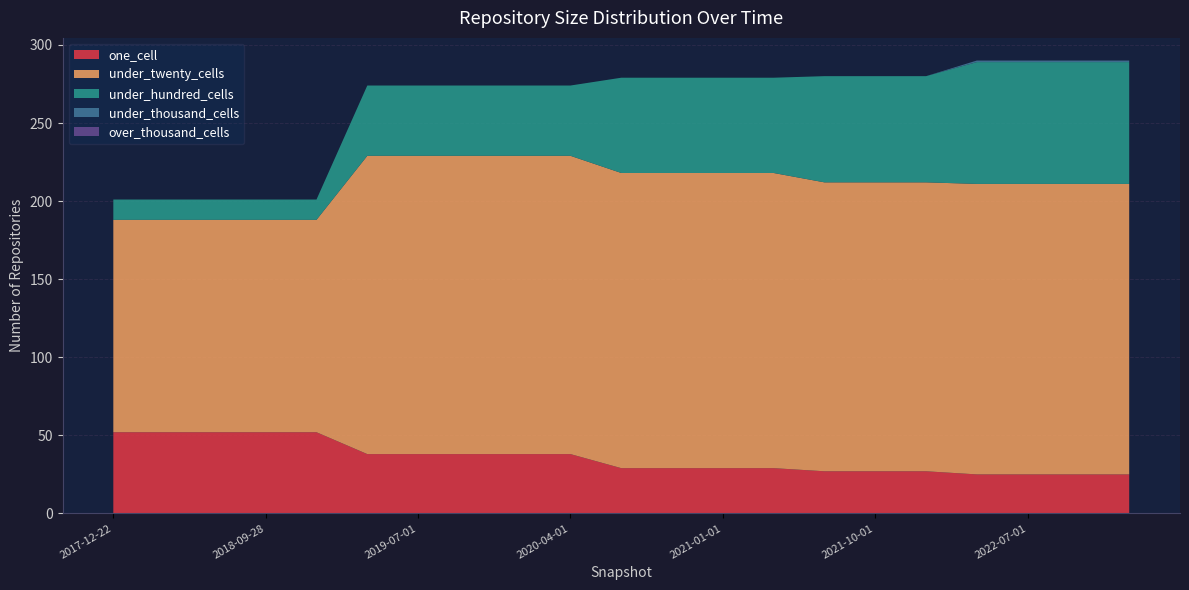

Reading right to left, what are all the values shown in this chart?

one_cell: 25	25	25	25	27	27	27	29	29	29	29	38	38	38	38	38	52	52	52	52	52
under_twenty_cells: 186	186	186	186	185	185	185	189	189	189	189	191	191	191	191	191	136	136	136	136	136
under_hundred_cells: 78	78	78	78	68	68	68	61	61	61	61	45	45	45	45	45	13	13	13	13	13
under_thousand_cells: 1	1	1	1	0	0	0	0	0	0	0	0	0	0	0	0	0	0	0	0	0
over_thousand_cells: 0	0	0	0	0	0	0	0	0	0	0	0	0	0	0	0	0	0	0	0	0